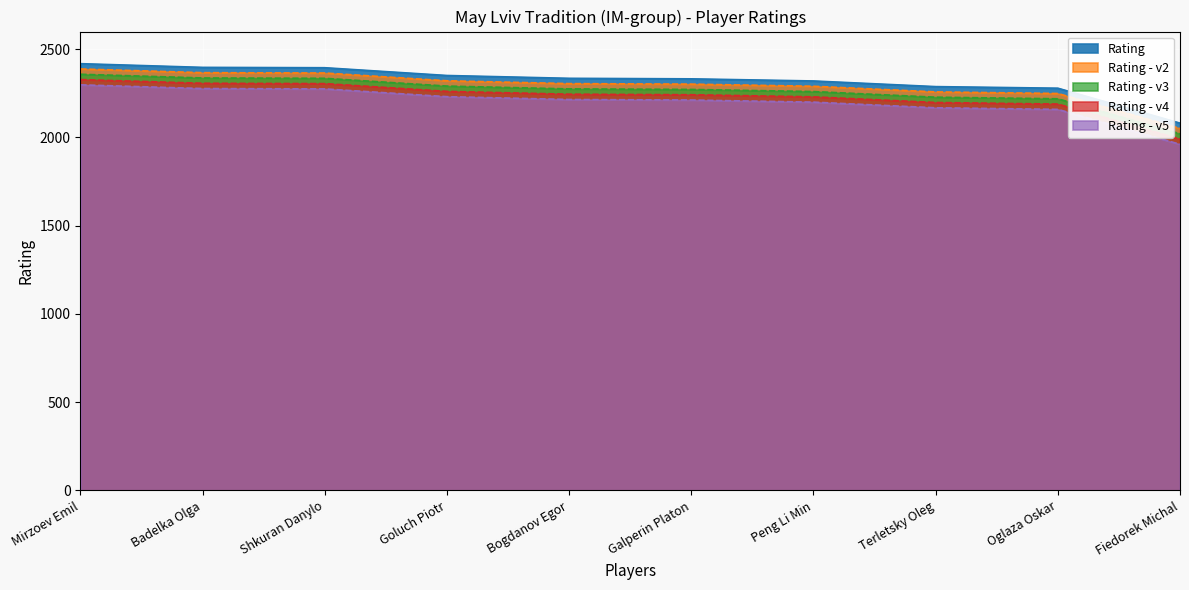

What is the difference between the values at Mirzoev Emil and Peng Li Min?

98